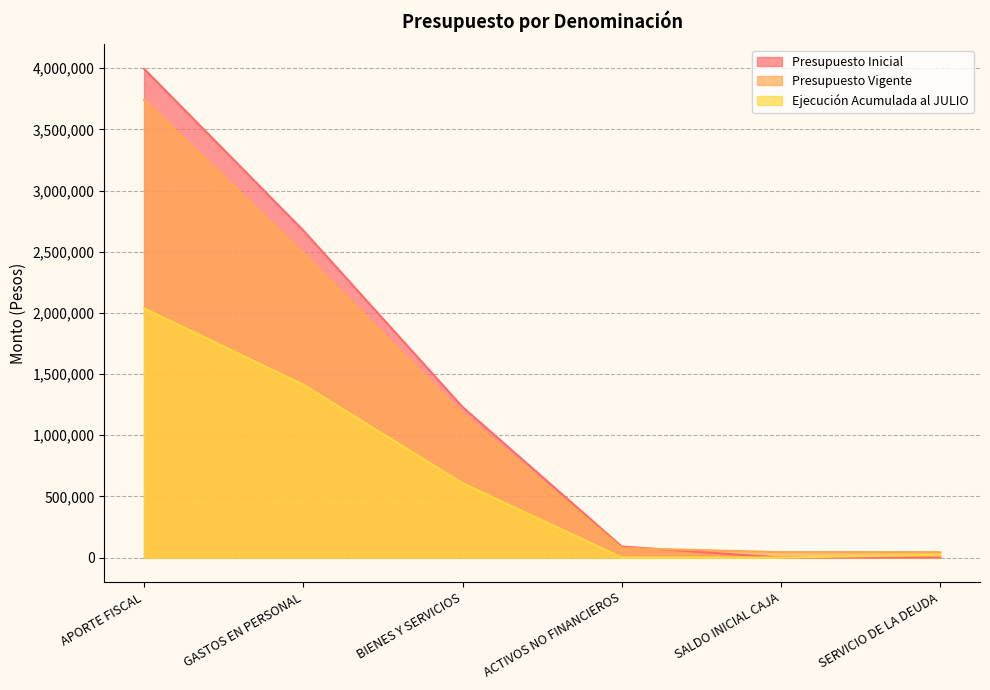

Between GASTOS EN PERSONAL and SALDO INICIAL CAJA, which series saw the biggest shift?

Presupuesto Inicial